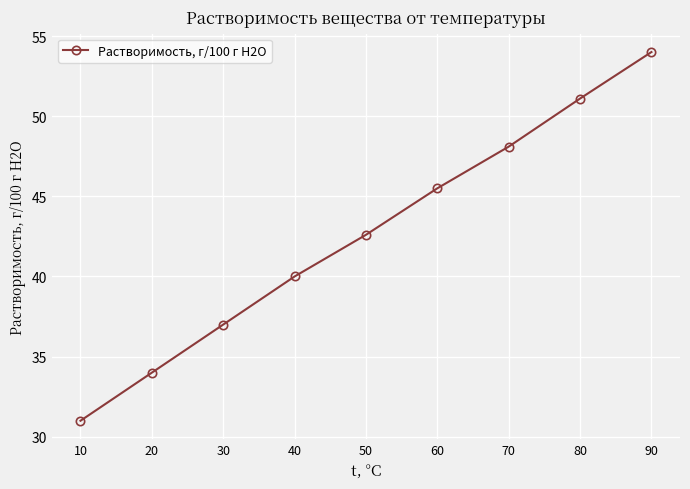

What is the sum of all values?

383.3